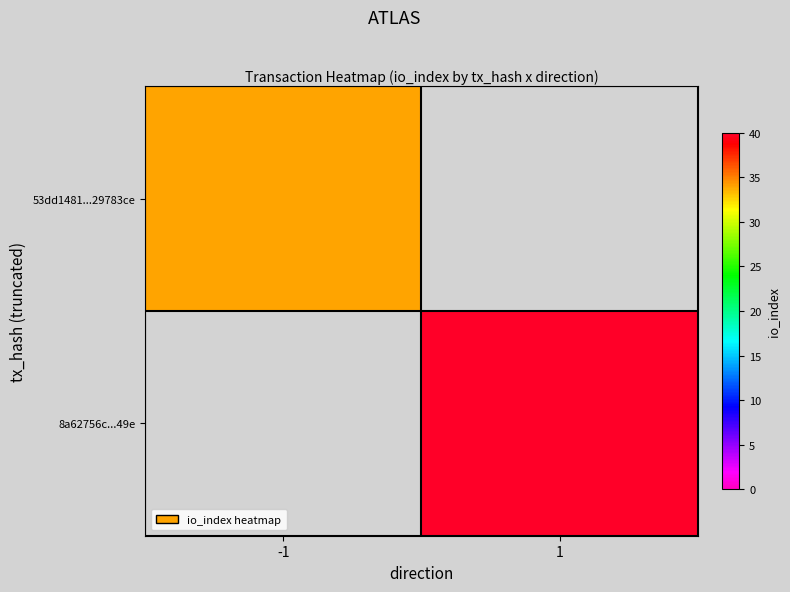

Which label corresponds to the largest value in the chart?

1